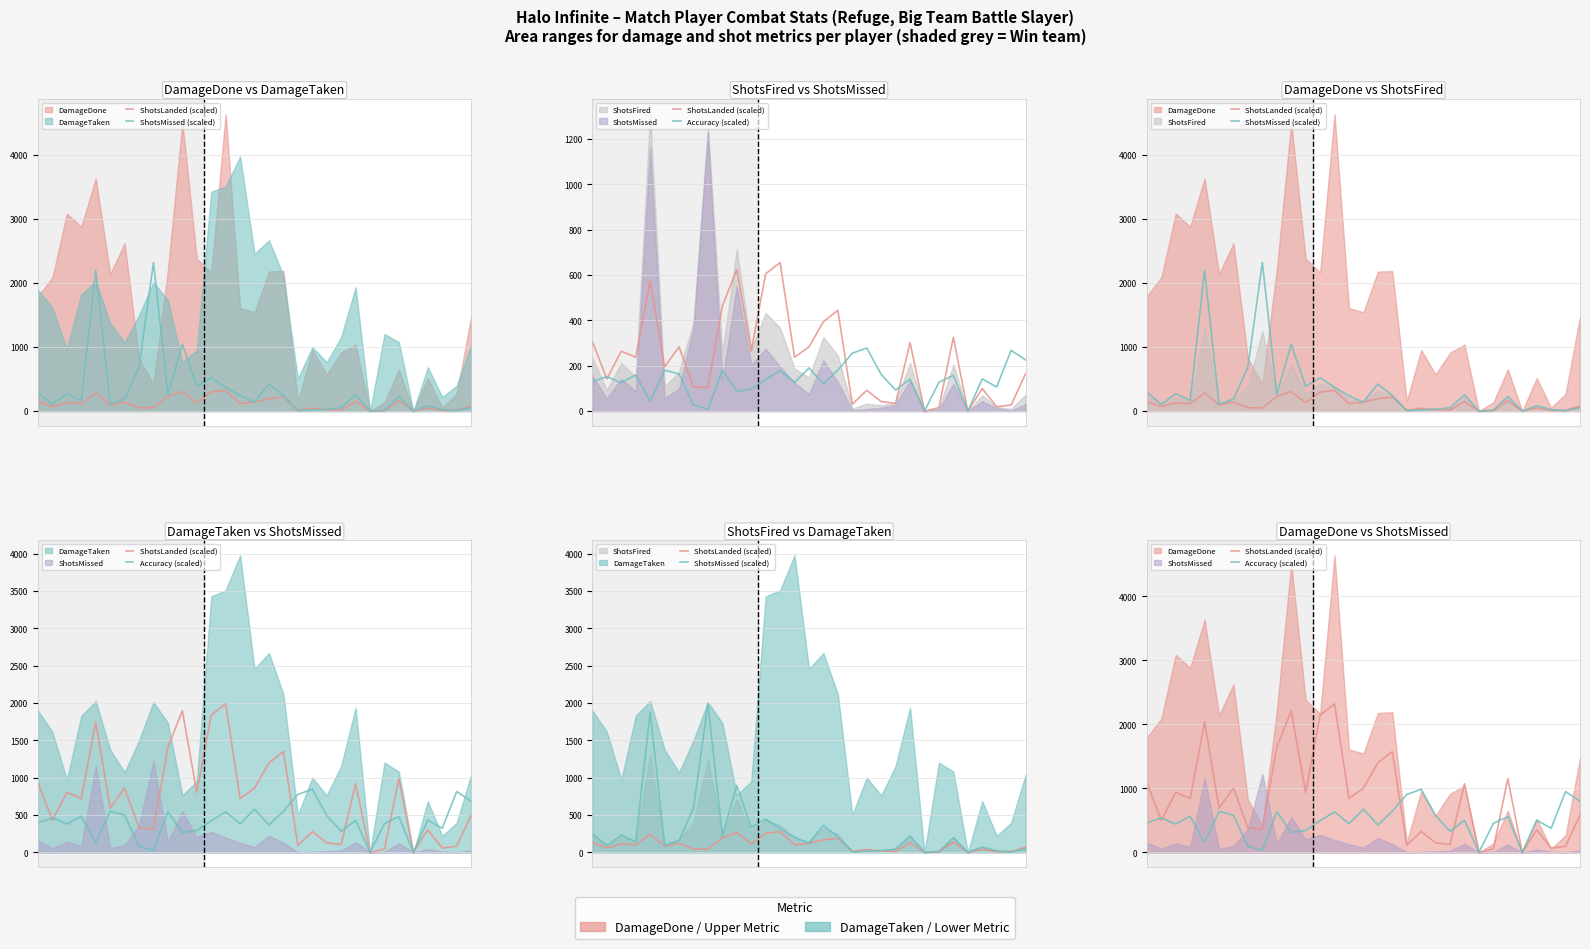

Which series ends up on top after the final intersection of Accuracy (scaled) and ShotsMissed (scaled)?

Accuracy (scaled)